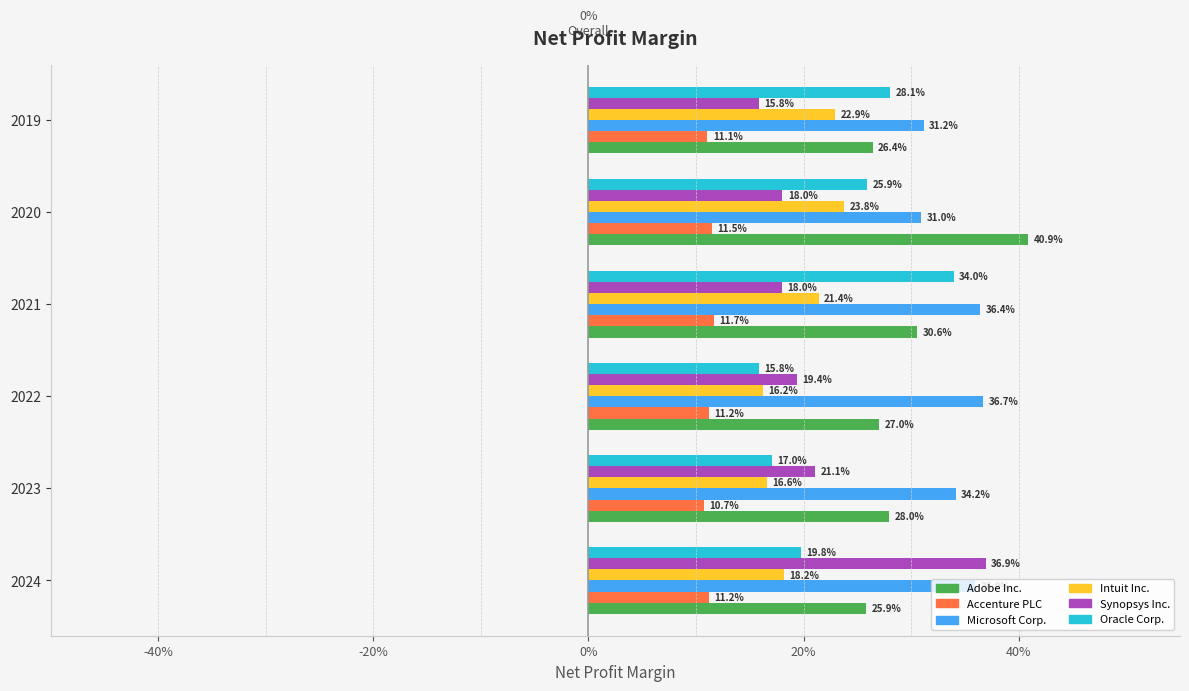

What is the sum of all Microsoft Corp. values?

2.1